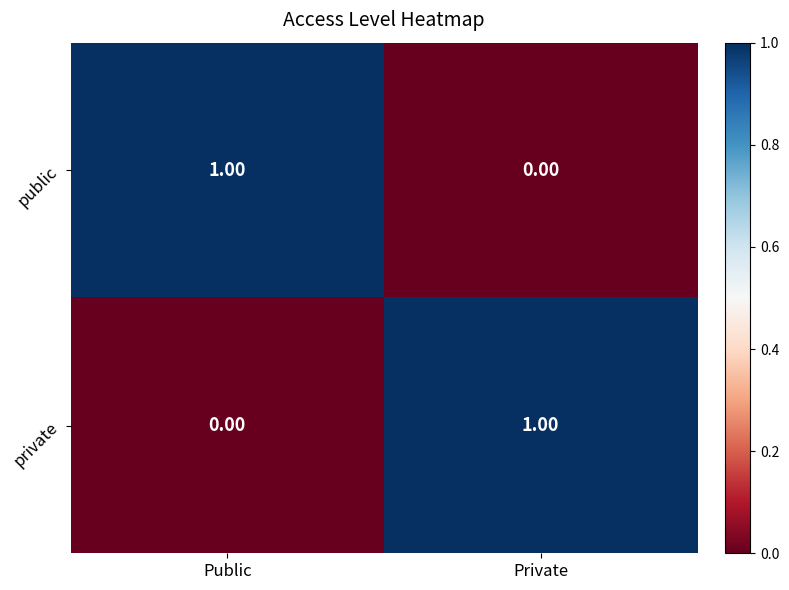

At how many categories does at least one series exceed 0?

2